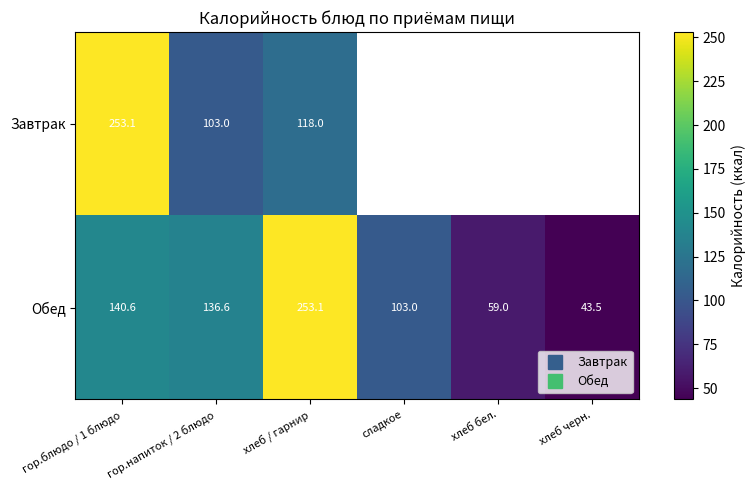

Is it true that Обед equals 103.0 at сладкое?

True